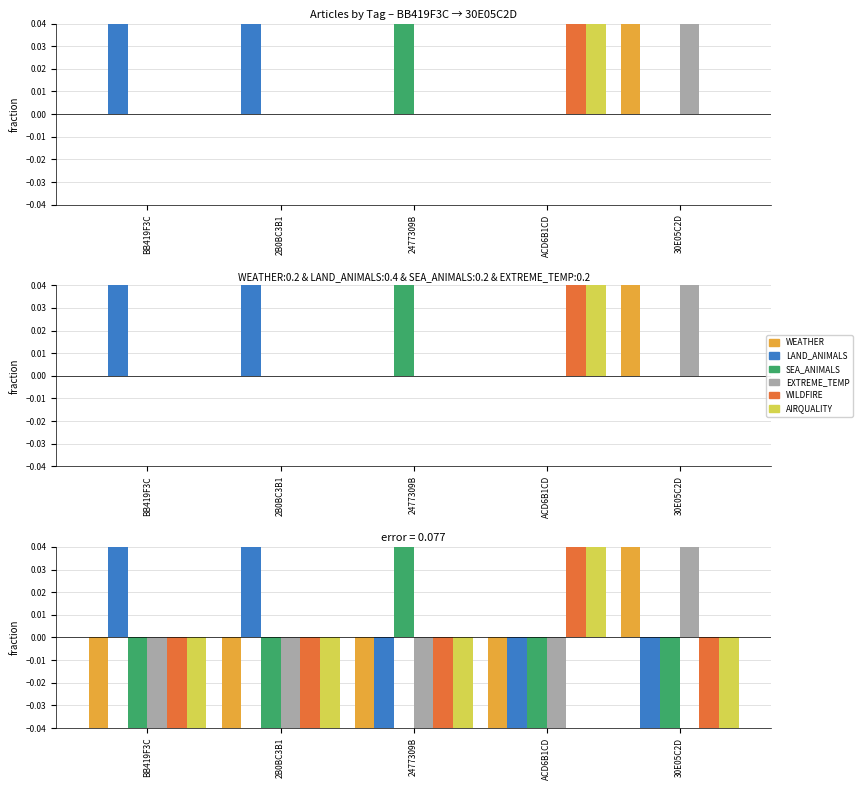

At how many categories does at least one series exceed 0?

5